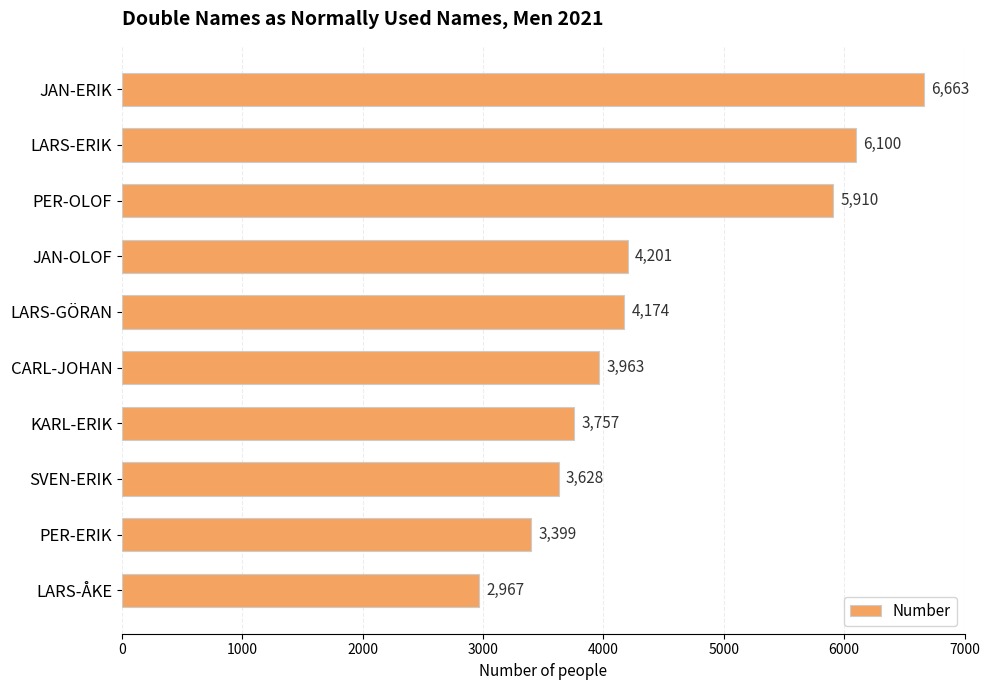

How many bars are there in total?

10